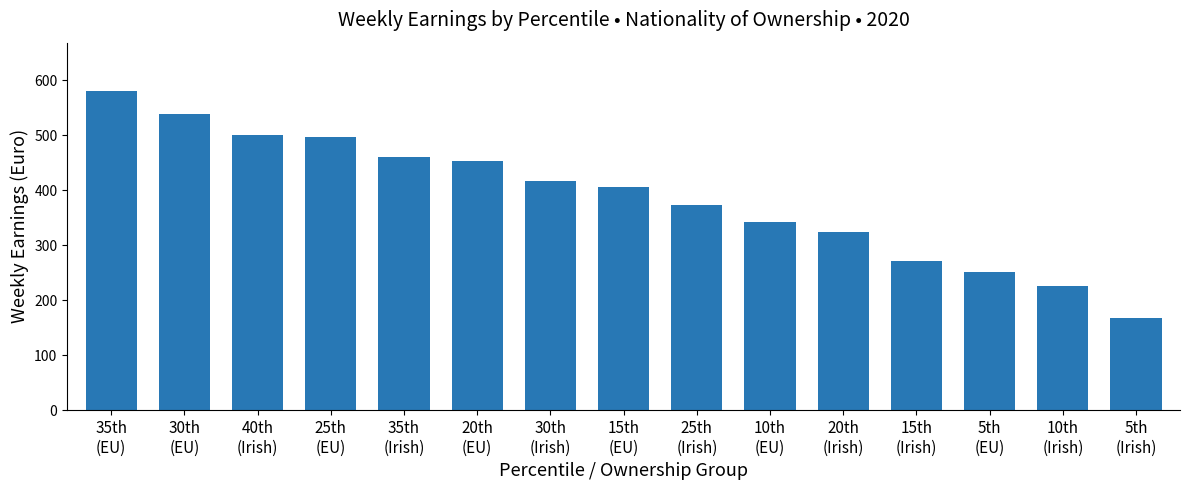

Reading left to right, what are all the values shown in this chart?

35th
(EU)=581.2	30th
(EU)=538.6	40th
(Irish)=501.1	25th
(EU)=497.5	35th
(Irish)=460.6	20th
(EU)=453.4	30th
(Irish)=417.3	15th
(EU)=405.2	25th
(Irish)=373.4	10th
(EU)=343.0	20th
(Irish)=324.4	15th
(Irish)=270.6	5th
(EU)=251.2	10th
(Irish)=225.5	5th
(Irish)=167.2